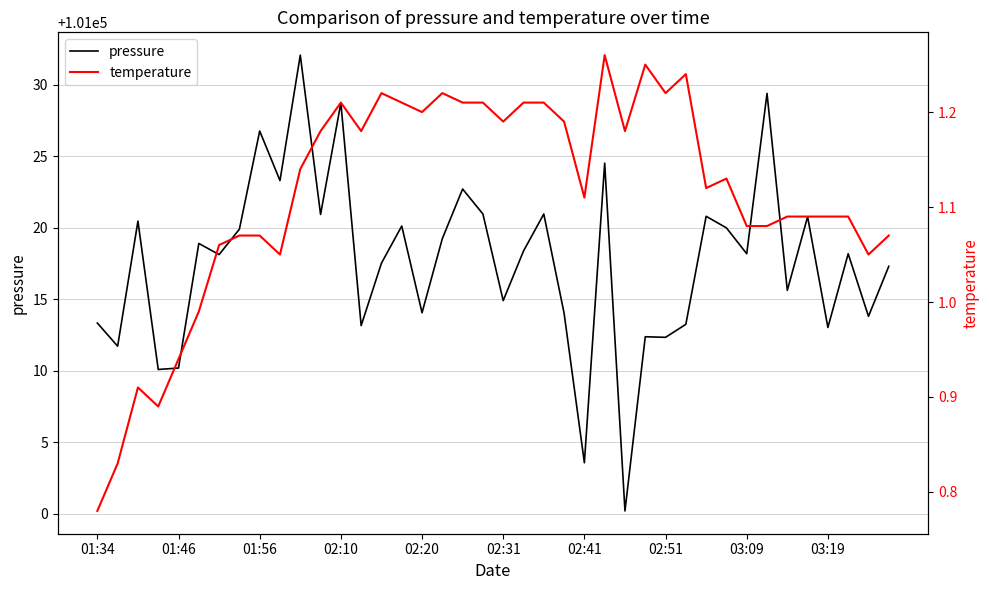

True or false: temperature has more than 1 interior local peaks.

True